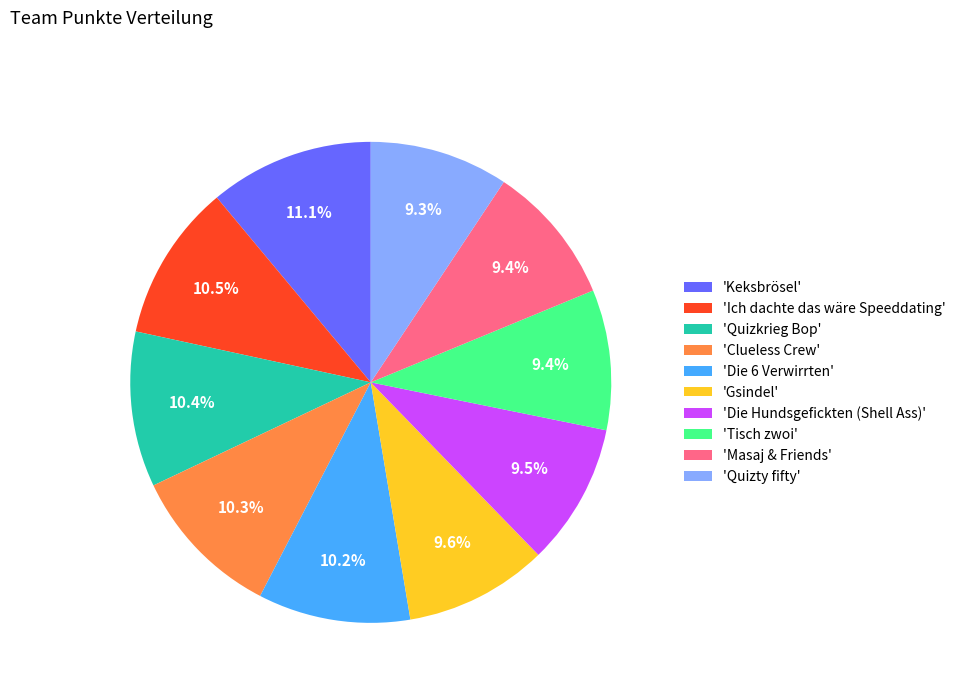

Approximately how many times larger is the value at 'Die Hundsgefickten (Shell Ass)' compared to 'Tisch zwoi'?

1.0